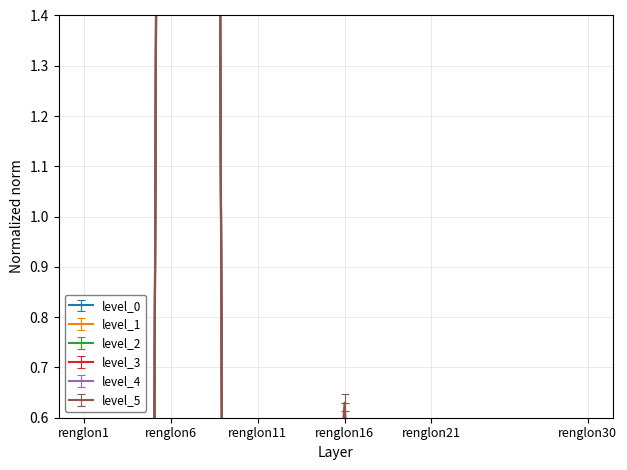

True or false: level_3 has more than 0 interior local peaks.

True